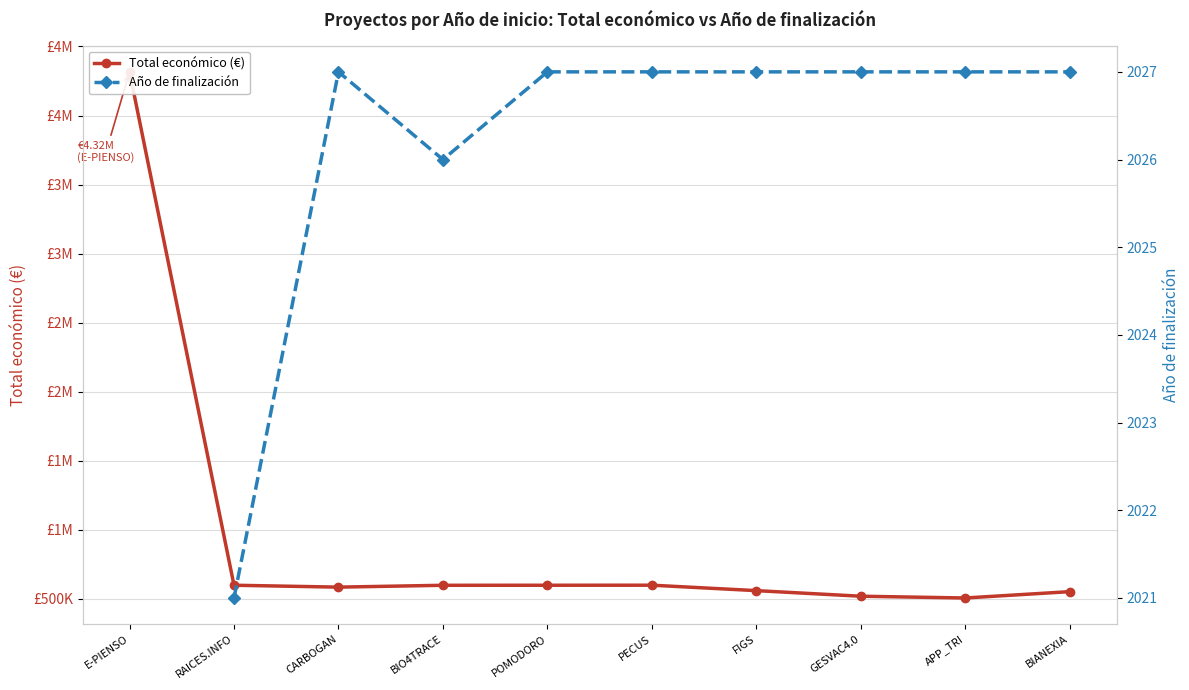

List the labels in order of Total económico (€) value, smallest first.

APP_TRI, GESVAC4.0, BIANEXIA, FIGS, CARBOGAN, BIO4TRACE, POMODORO, RAICES.INFO, PECUS, E-PIENSO